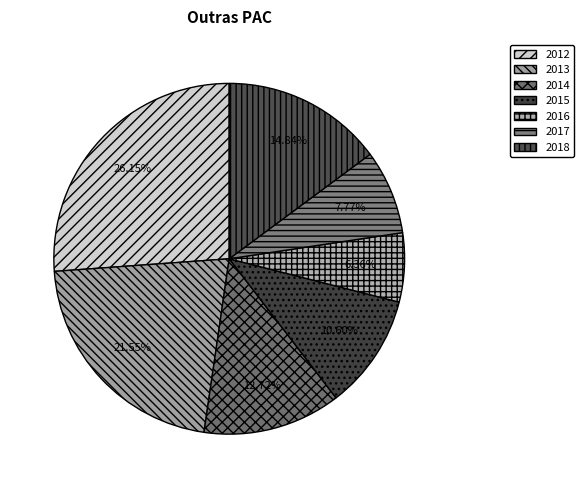

To the nearest percent, what is the combined percentage of 2015 and 2016?

17%